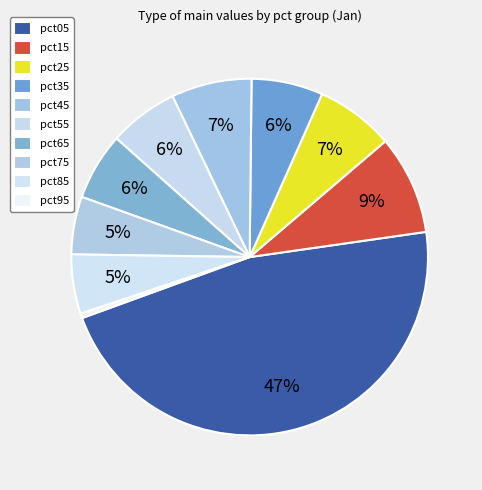

True or false: pct75 accounts for 5% of the total.

True